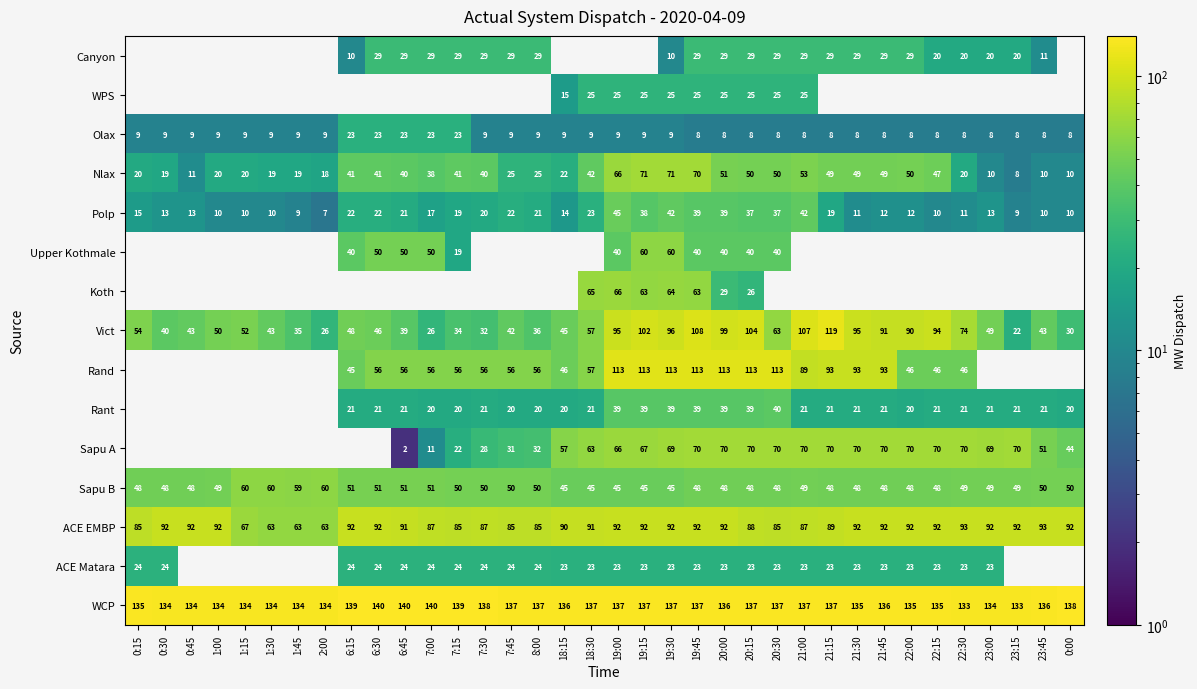

The value of Vict at 7:30 is 32.0. True or false?

True